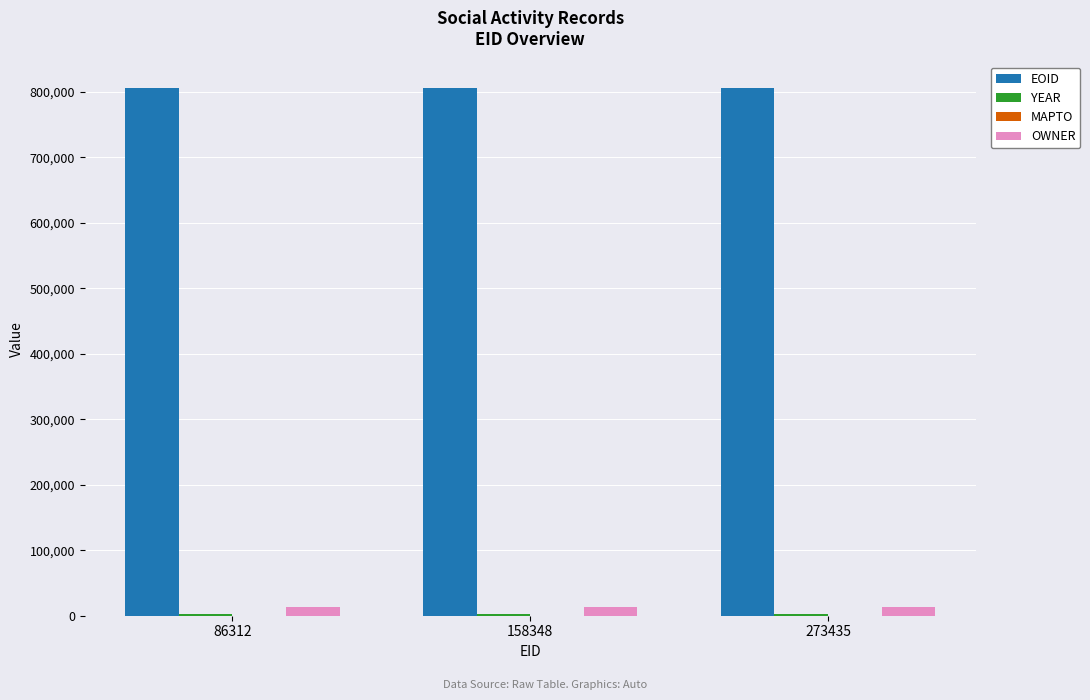

The value of EOID at 273435 is 806152. True or false?

True